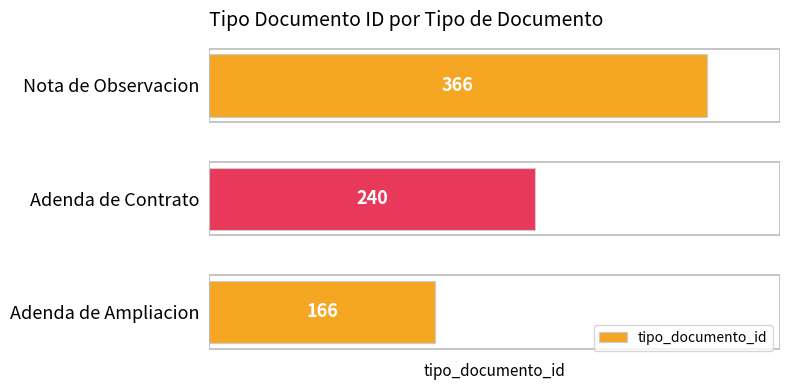

Count the values in the range 166 to 366.

3